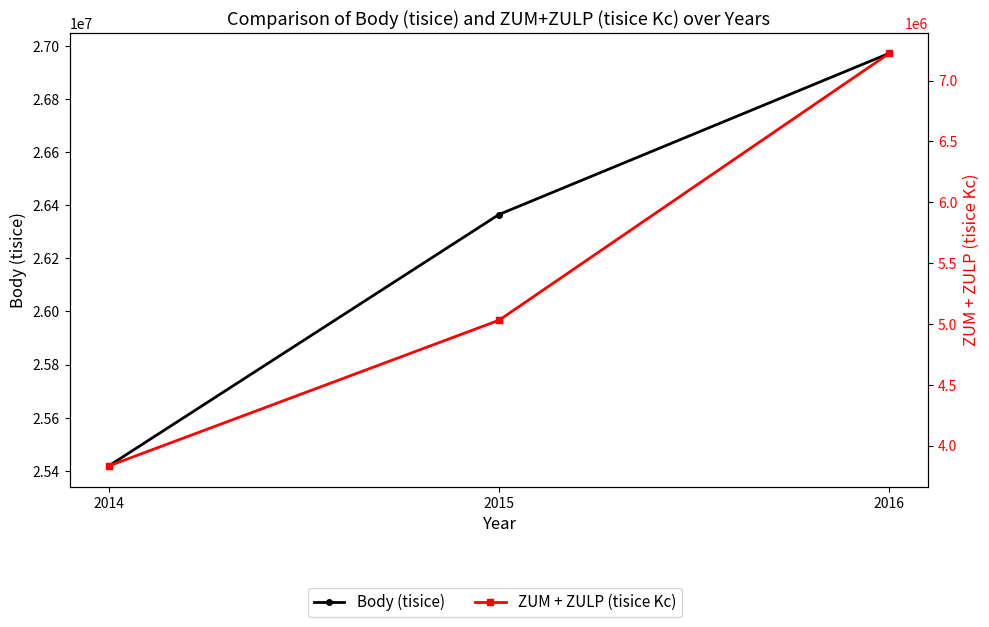

List the series in order of their peak value, lowest first.

ZUM + ZULP (tisice Kc), Body (tisice)